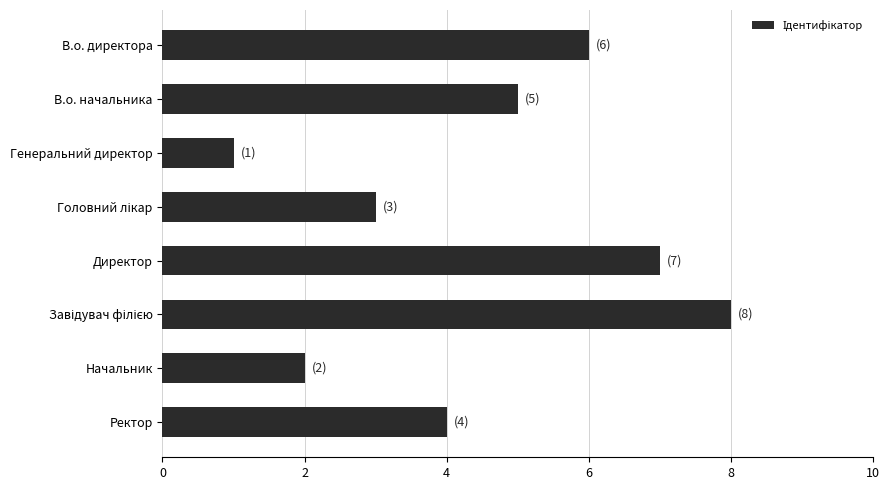

What is the minimum value shown in the chart?

1